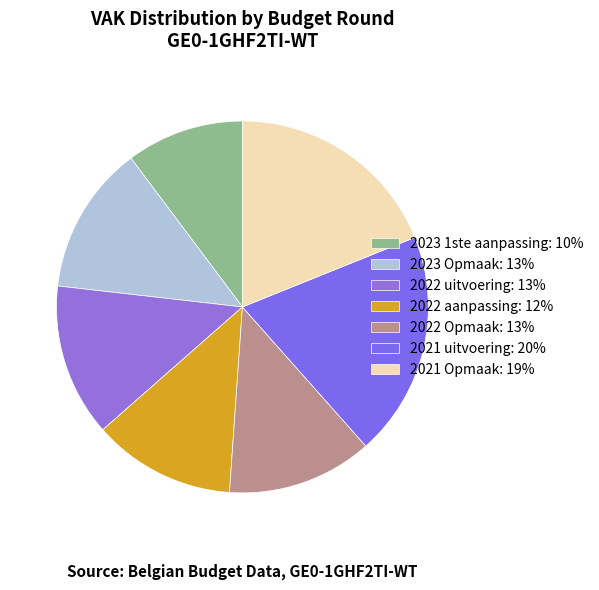

Is the sum of 2023 1ste aanpassing and 2022 Opmaak greater than half?

No